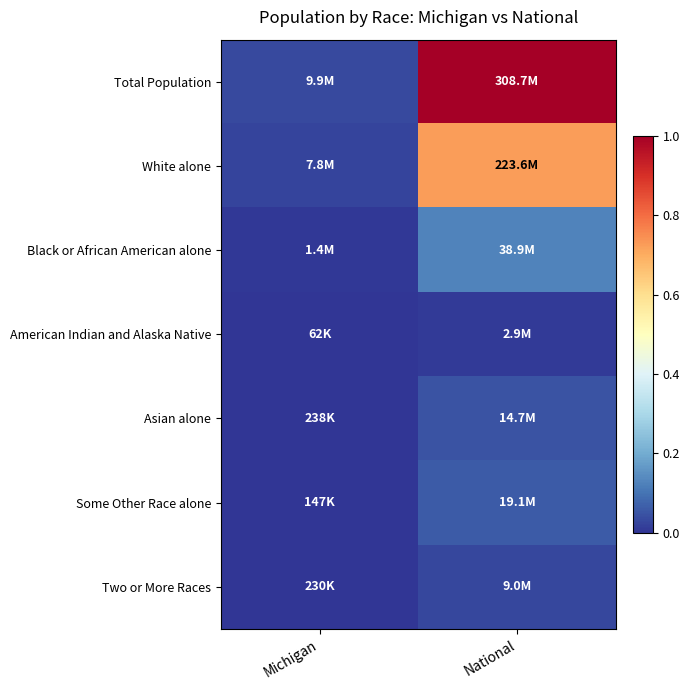

Rank the series by their maximum value, from lowest to highest.

American Indian and Alaska Native, Two or More Races, Asian alone, Some Other Race alone, Black or African American alone, White alone, Total Population